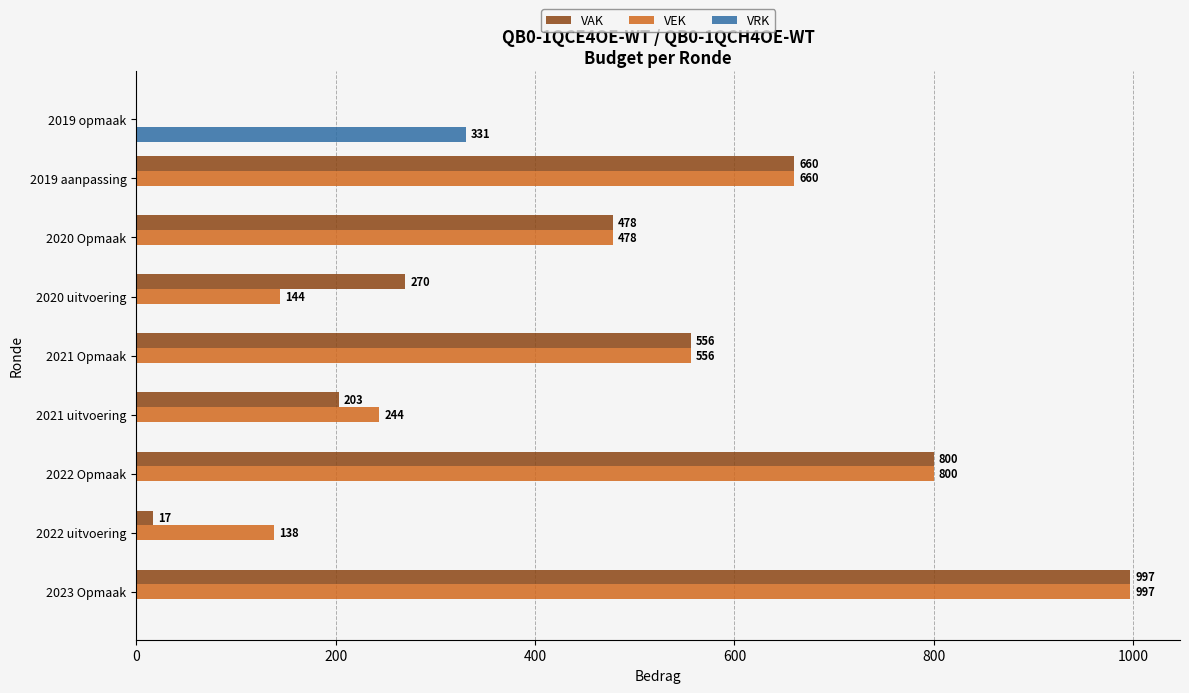

The value of VAK at 2022 uitvoering is 17. True or false?

True